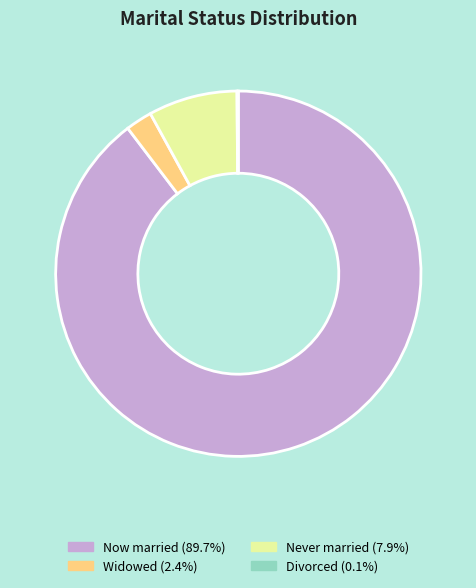

Is there any slice that represents more than half of the pie?

Yes